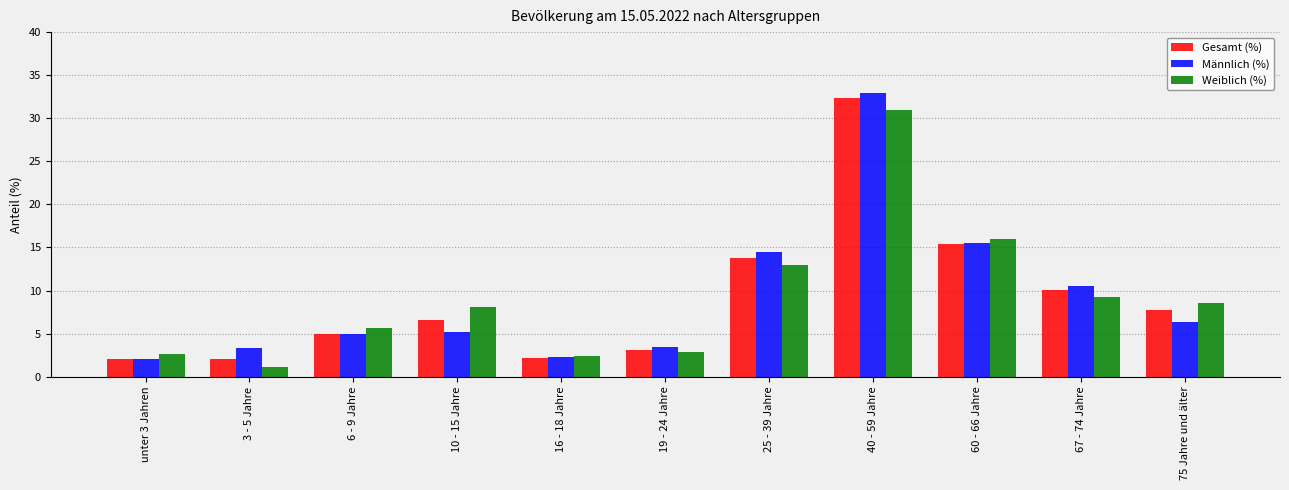

At which label is Männlich (%) closest to 17?

60 - 66 Jahre